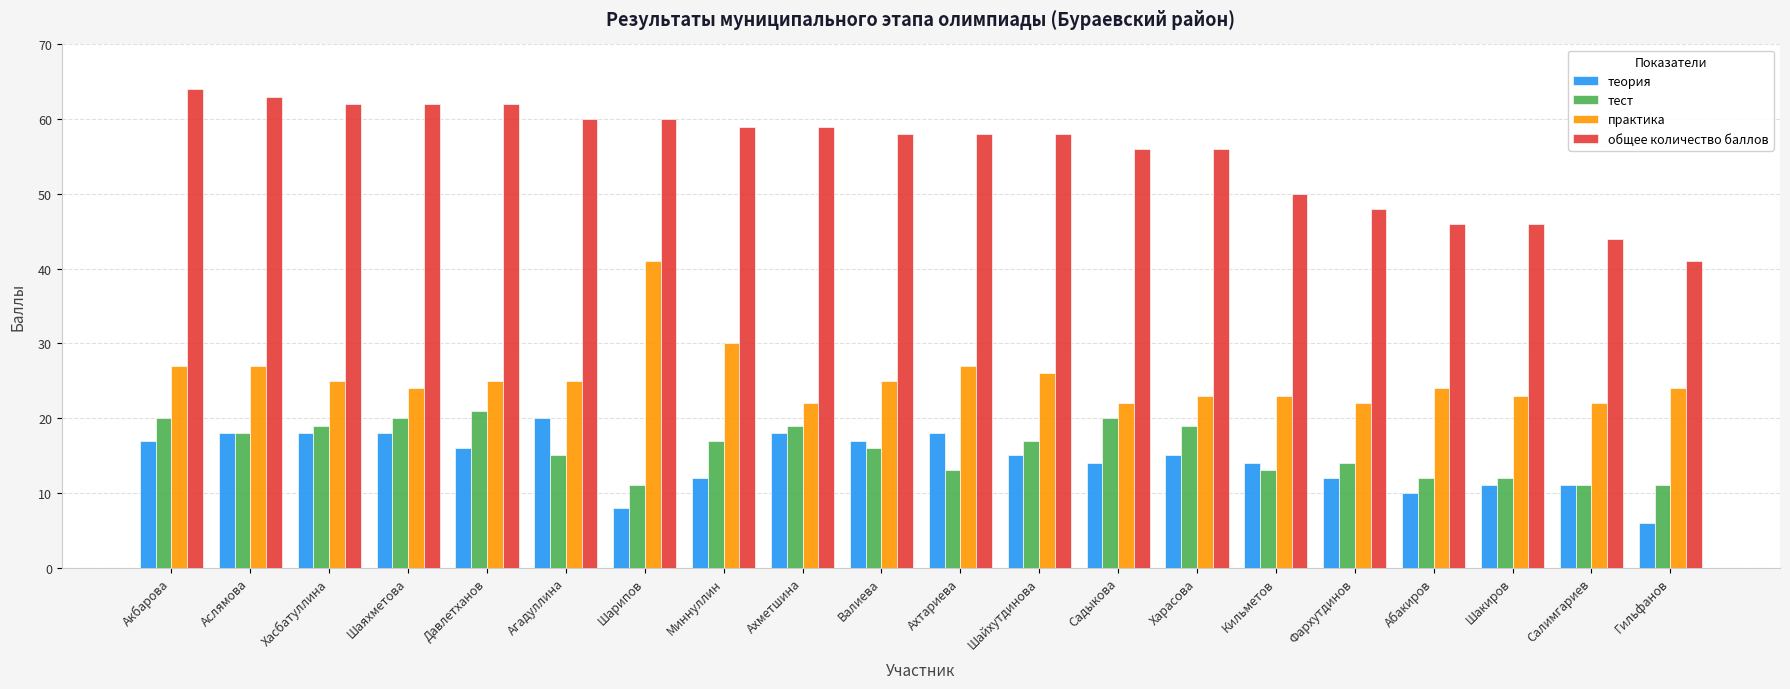

Reading left to right, transcribe all the data shown in this chart.

теория: 17	18	18	18	16	20	8	12	18	17	18	15	14	15	14	12	10	11	11	6
тест: 20	18	19	20	21	15	11	17	19	16	13	17	20	19	13	14	12	12	11	11
практика: 27	27	25	24	25	25	41	30	22	25	27	26	22	23	23	22	24	23	22	24
общее количество баллов: 64	63	62	62	62	60	60	59	59	58	58	58	56	56	50	48	46	46	44	41